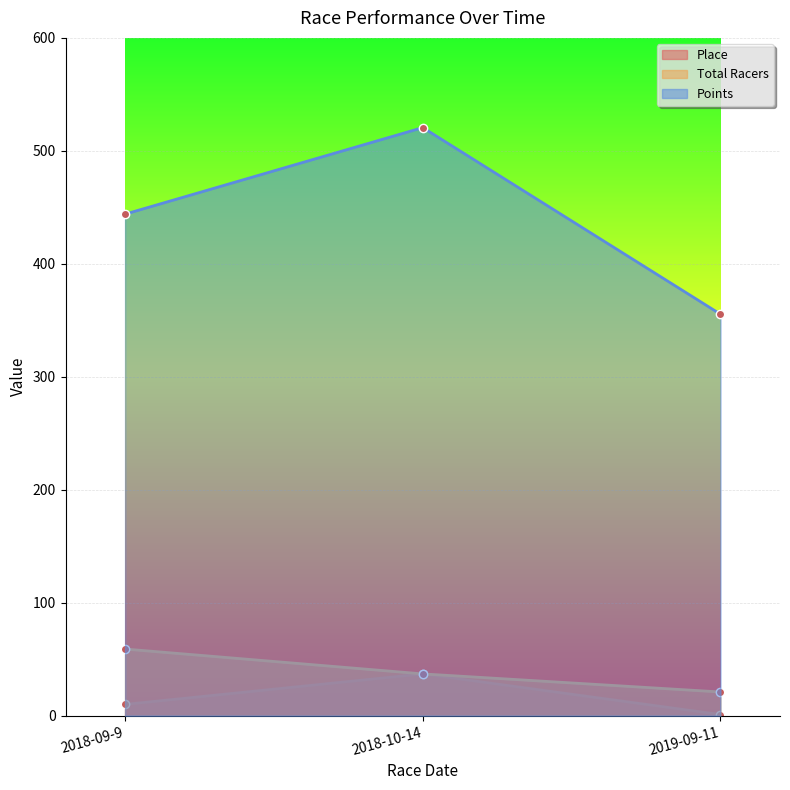

Which series has the largest total across all categories?

Points